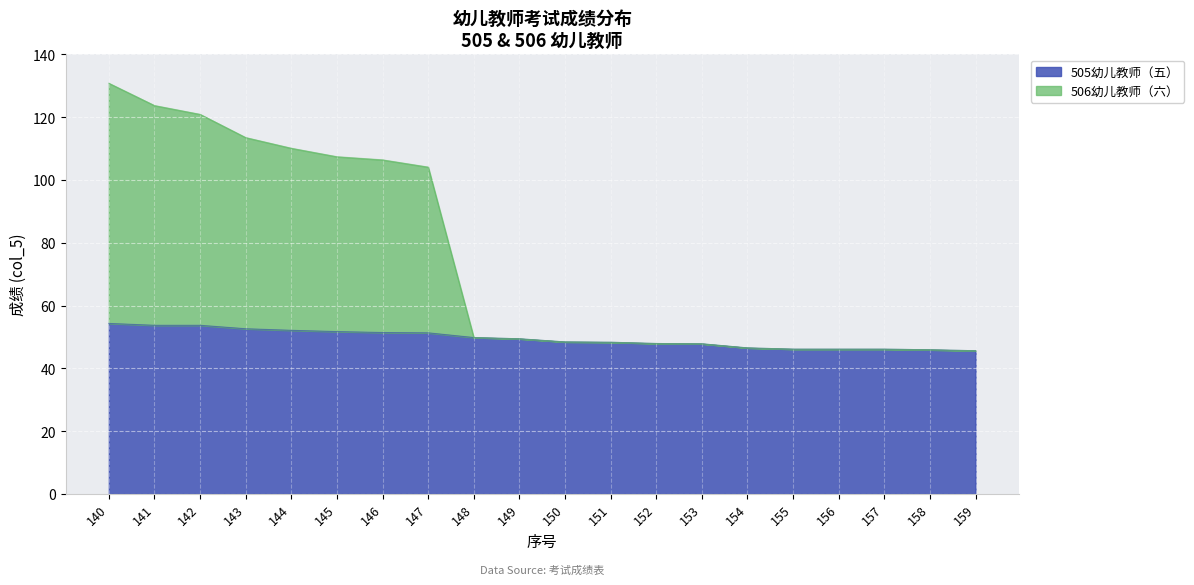

True or false: 506幼儿教师（六） and 505幼儿教师（五） intersect in this chart.

False